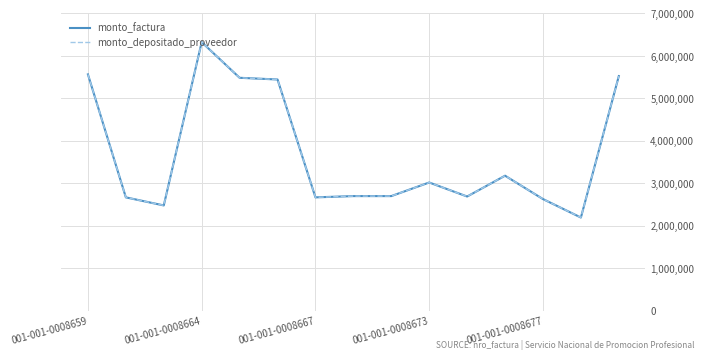

Where is monto_depositado_proveedor nearest to the value 4260000?

11